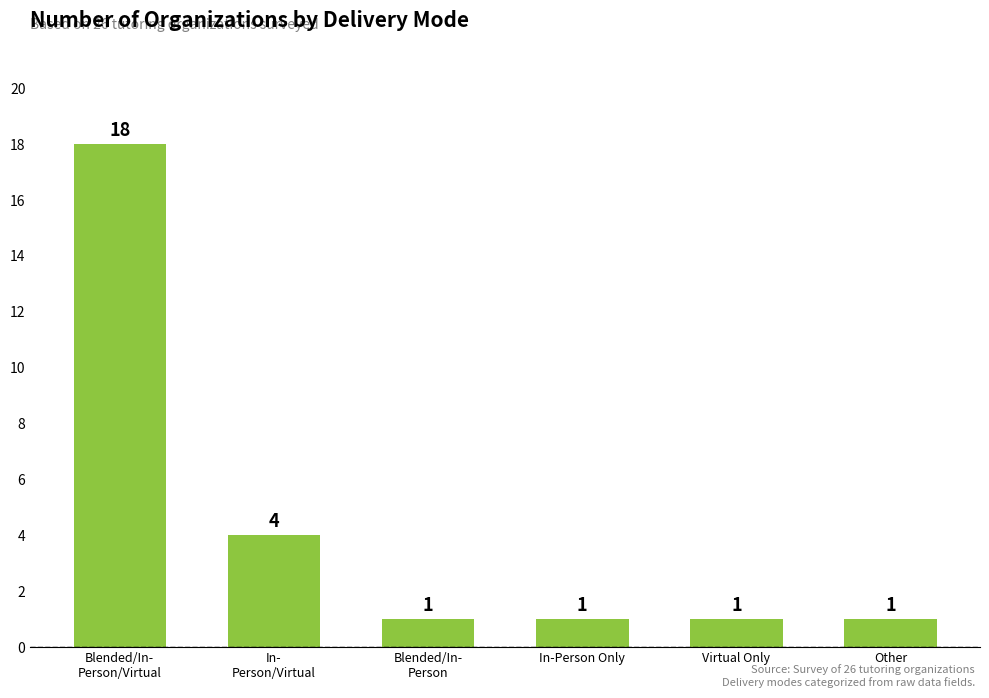

How many values are between 1 and 4?

5